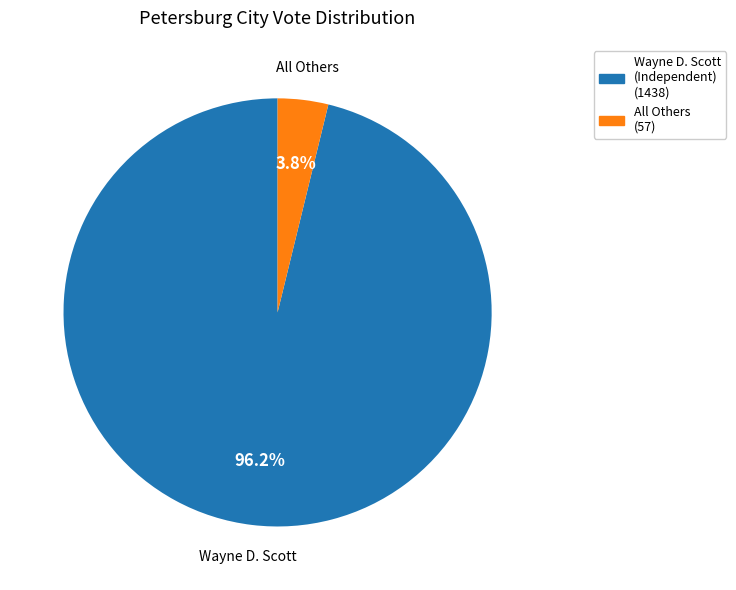

Between All Others and Wayne D. Scott (Independent), which is larger?

Wayne D. Scott (Independent)